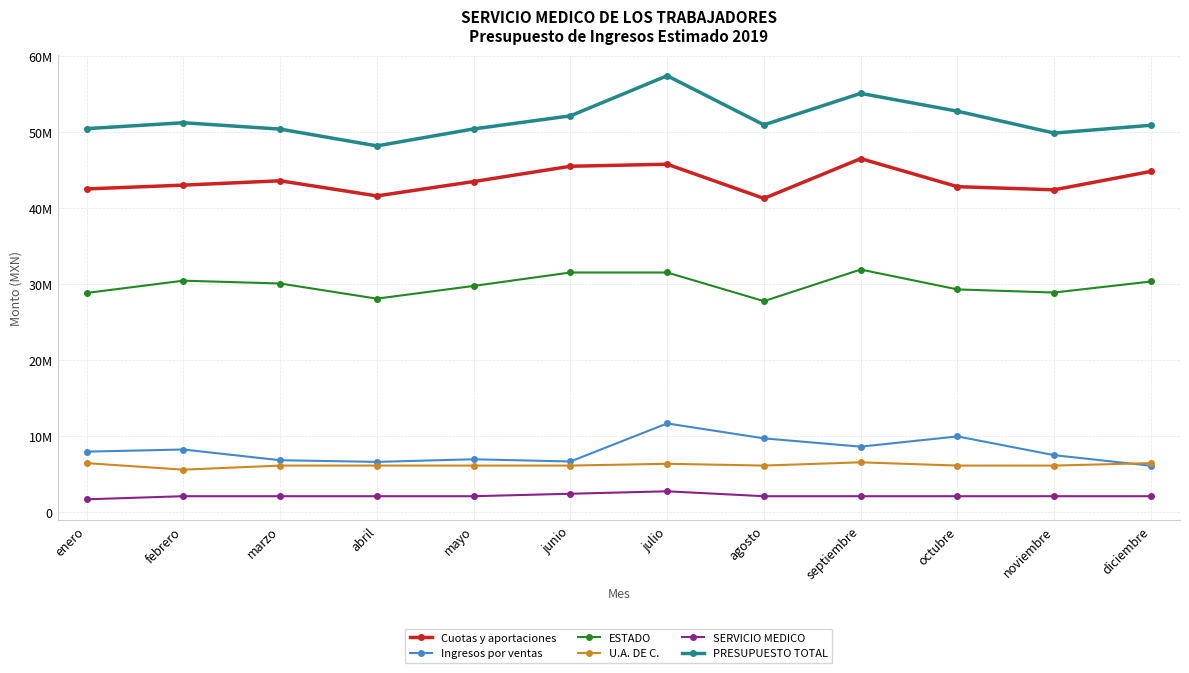

Which label corresponds to the smallest value in the chart?

enero